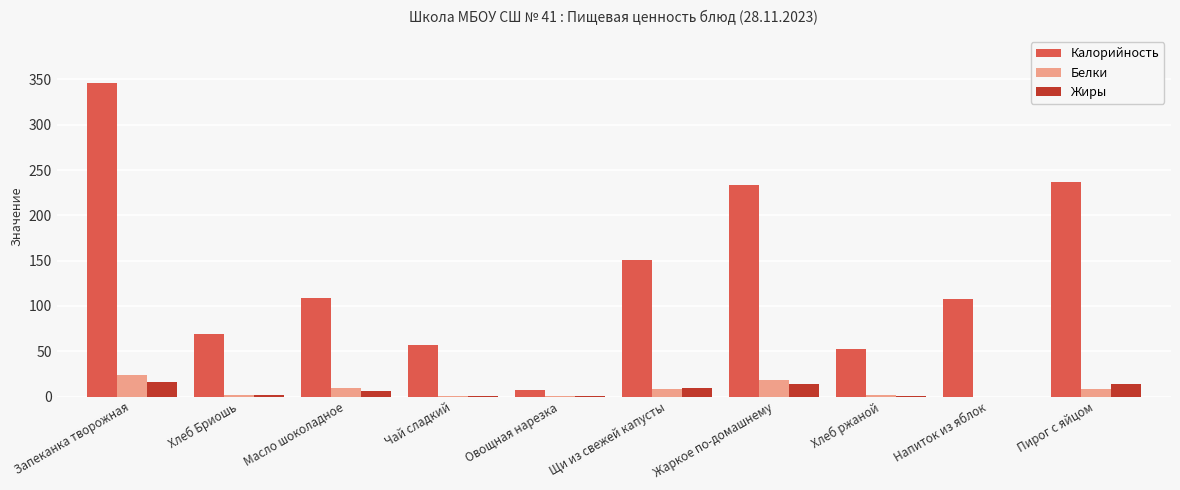

Which label corresponds to the largest value in the chart?

Запеканка творожная